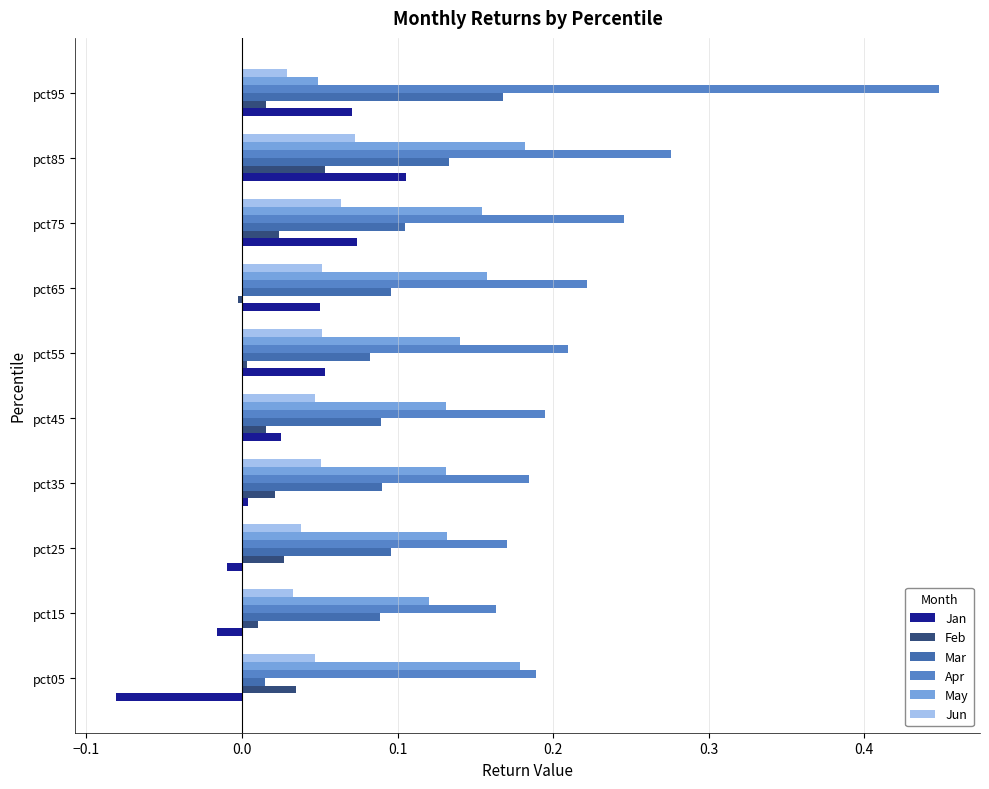

What are all the series names shown in the legend?

Jan, Feb, Mar, Apr, May, Jun